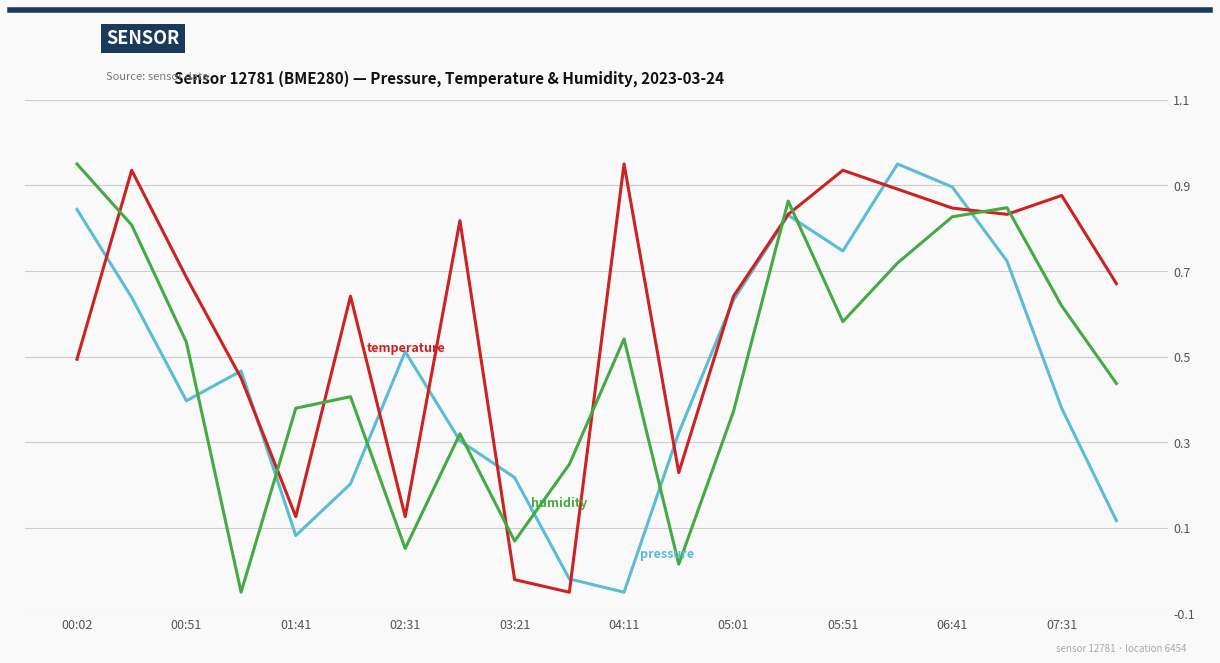

Is this an area chart (filled region under the line)?

No